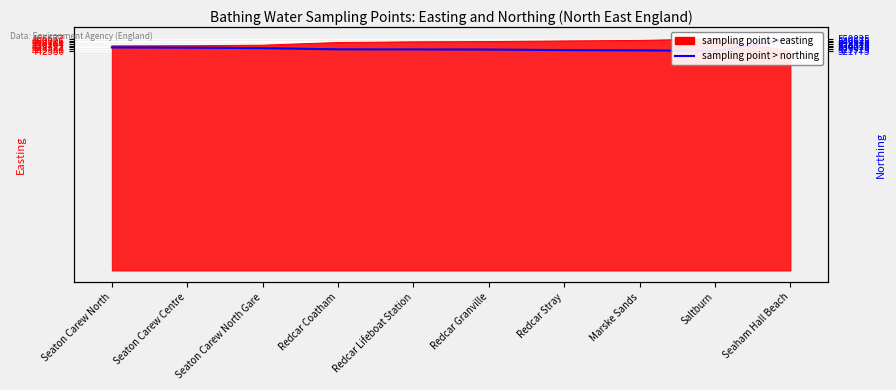

What is the difference between the maximum and minimum values?

24297.0